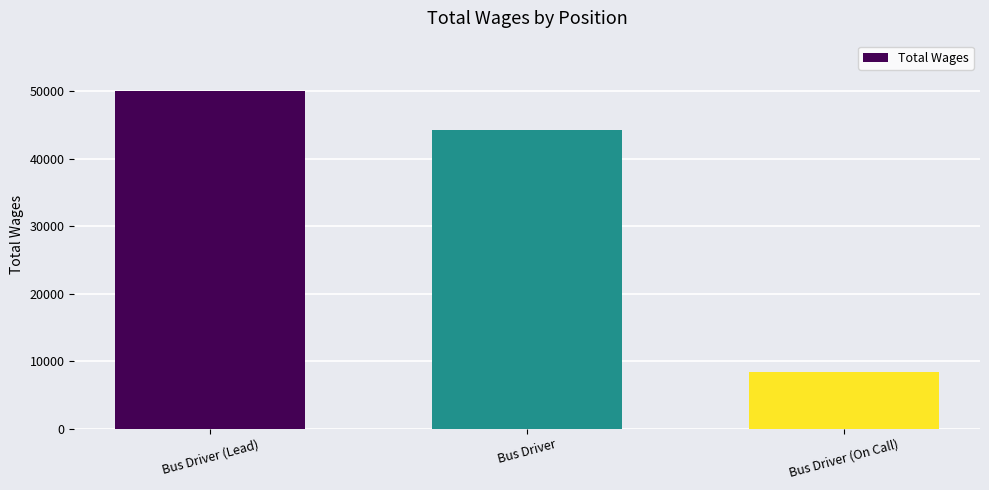

What is the maximum value shown in the chart?

50034